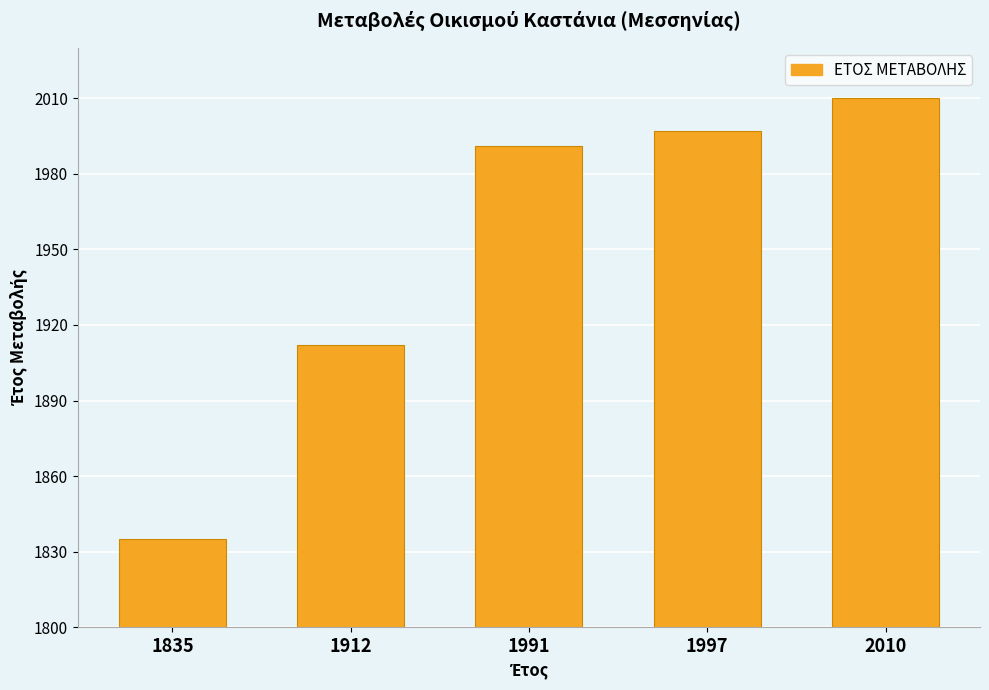

Reading left to right, extract all data points from this chart.

1835	1912	1991	1997	2010